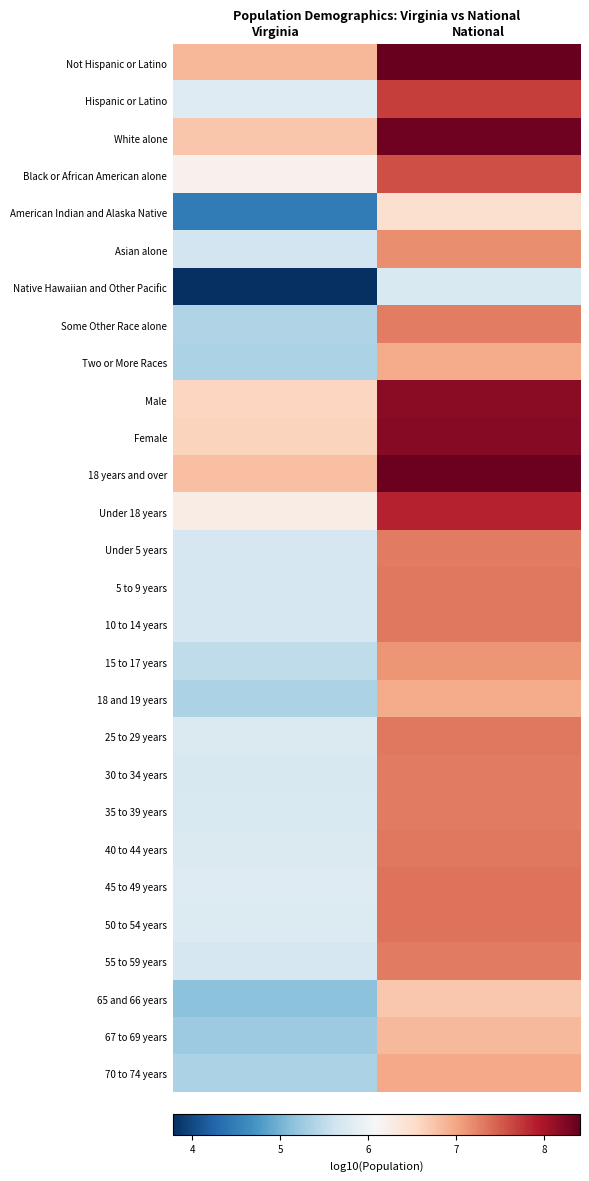

Reading right to left, transcribe all the data shown in this chart.

Not Hispanic or Latino: National=8.4	Virginia=6.9
Hispanic or Latino: National=7.7	Virginia=5.8
White alone: National=8.3	Virginia=6.7
Black or African American alone: National=7.6	Virginia=6.2
American Indian and Alaska Native: National=6.5	Virginia=4.5
Asian alone: National=7.2	Virginia=5.6
Native Hawaiian and Other Pacific: National=5.7	Virginia=3.8
Some Other Race alone: National=7.3	Virginia=5.4
Two or More Races: National=7.0	Virginia=5.4
Male: National=8.2	Virginia=6.6
Female: National=8.2	Virginia=6.6
18 years and over: National=8.4	Virginia=6.8
Under 18 years: National=7.9	Virginia=6.3
Under 5 years: National=7.3	Virginia=5.7
5 to 9 years: National=7.3	Virginia=5.7
10 to 14 years: National=7.3	Virginia=5.7
15 to 17 years: National=7.1	Virginia=5.5
18 and 19 years: National=7.0	Virginia=5.4
25 to 29 years: National=7.3	Virginia=5.8
30 to 34 years: National=7.3	Virginia=5.7
35 to 39 years: National=7.3	Virginia=5.7
40 to 44 years: National=7.3	Virginia=5.8
45 to 49 years: National=7.4	Virginia=5.8
50 to 54 years: National=7.3	Virginia=5.8
55 to 59 years: National=7.3	Virginia=5.7
65 and 66 years: National=6.7	Virginia=5.1
67 to 69 years: National=6.9	Virginia=5.3
70 to 74 years: National=7.0	Virginia=5.4